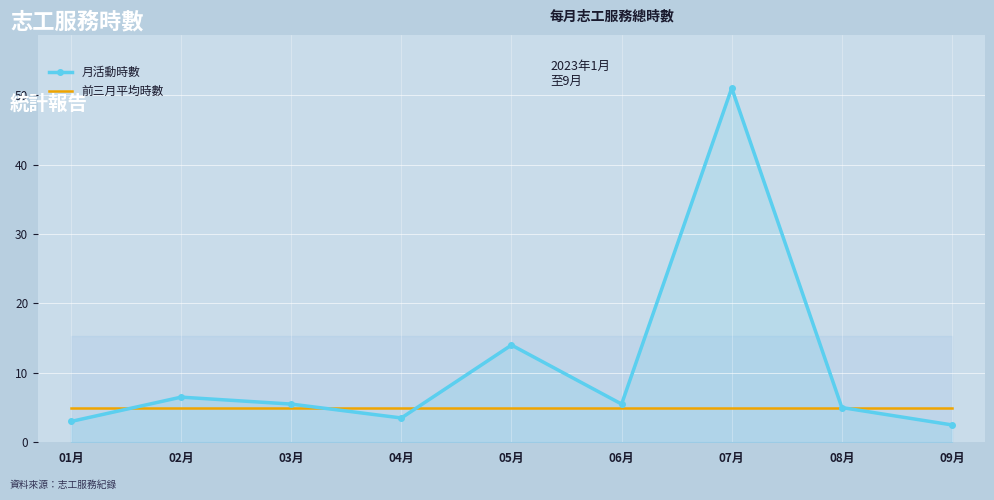

Is the value of 月活動時數 at 02月 greater than the value of 前三月平均時數 at 03月?

Yes